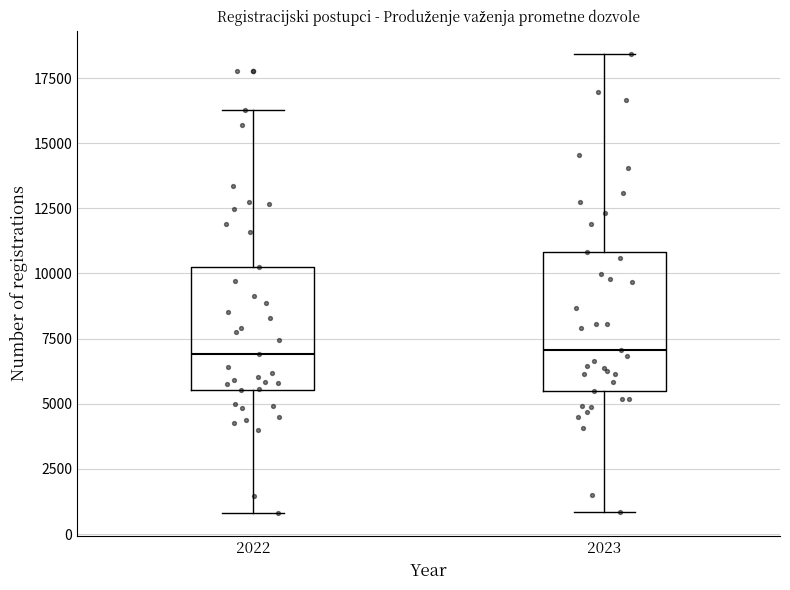

Which box is the tallest, from its lower edge to its upper edge?

2023